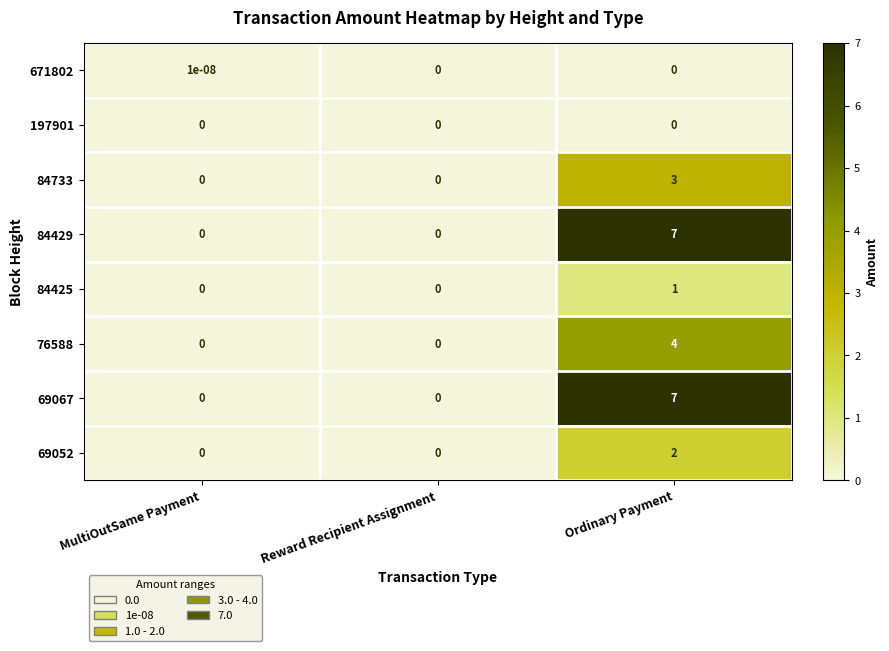

Read the 84425 value at Ordinary Payment.

1.0